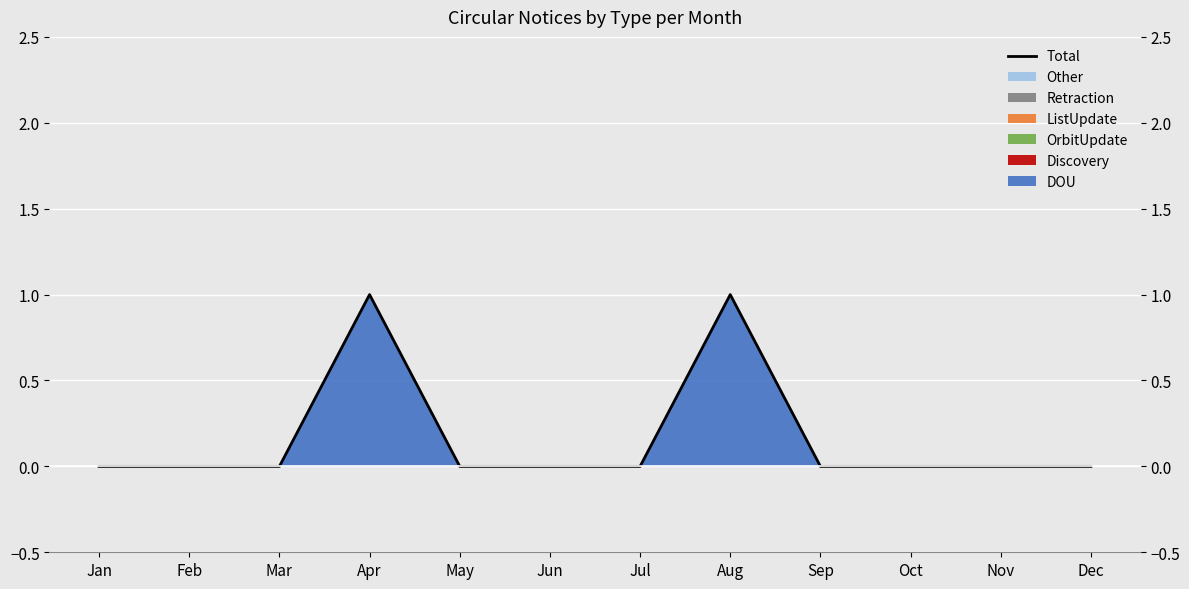

What is the greatest value displayed?

1